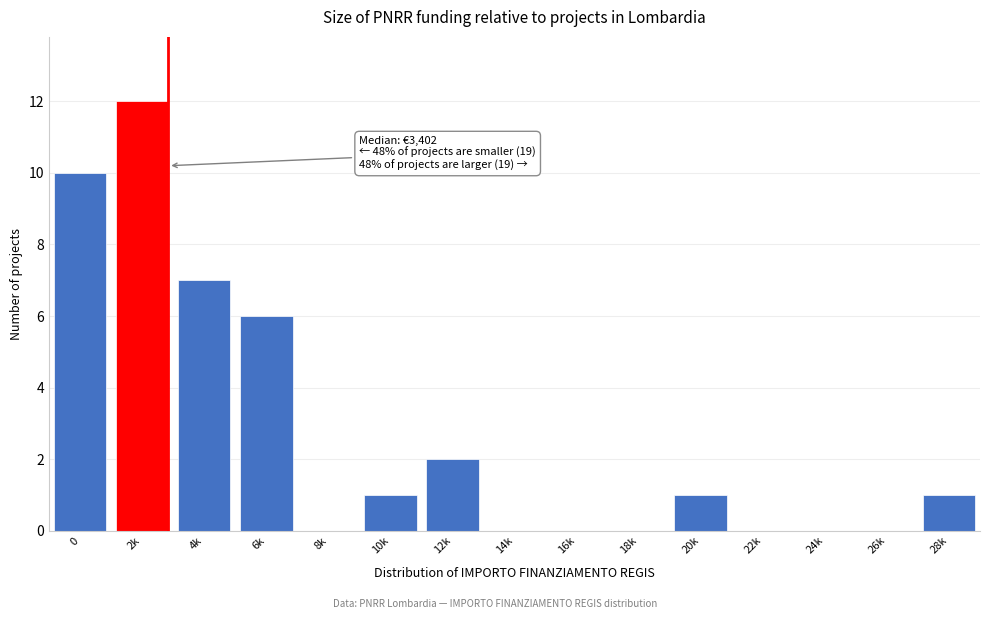

Reading left to right, transcribe all the data shown in this chart.

0=10	2k=12	4k=7	6k=6	8k=0	10k=1	12k=2	14k=0	16k=0	18k=0	20k=1	22k=0	24k=0	26k=0	28k=1